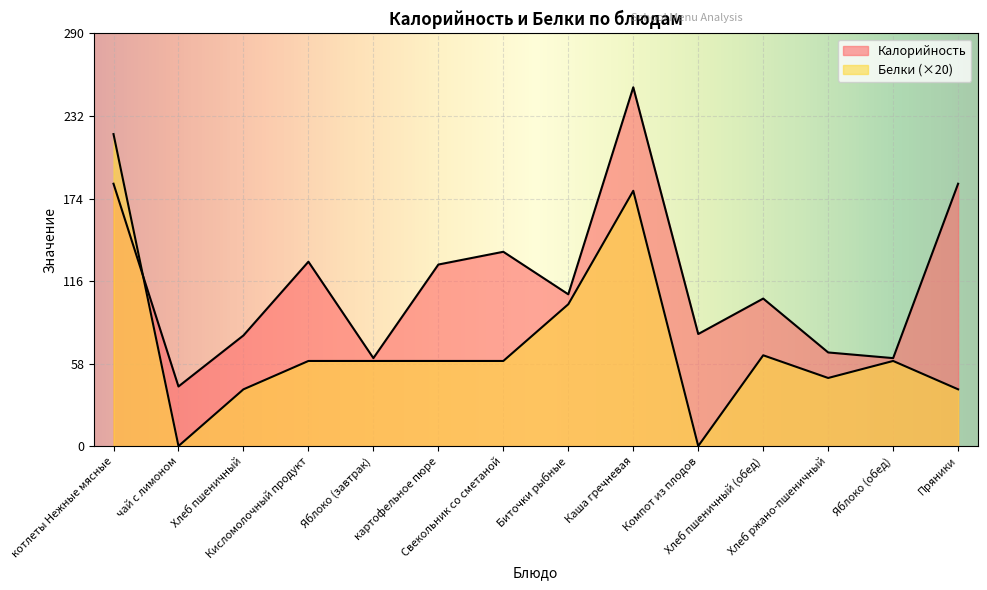

Which series changed the most between Каша гречневая and Яблоко (обед)?

Калорийность